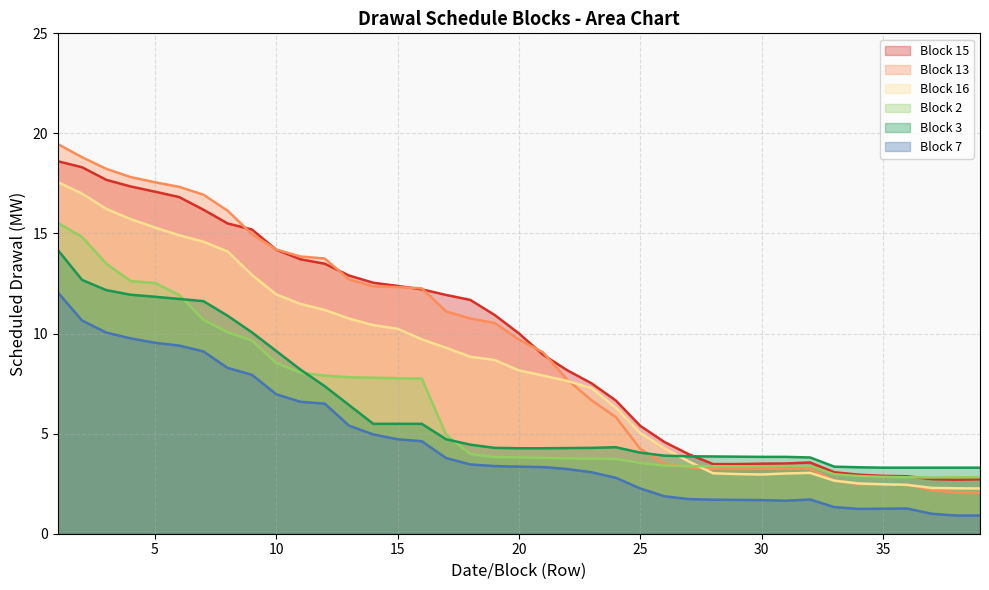

Reading left to right, list all the values displayed in this chart.

Block 3: 1=14.2	2=12.7	3=12.2	4=11.9	5=11.8	6=11.7	7=11.6	8=10.9	9=10.1	10=9.1	11=8.2	12=7.4	13=6.4	14=5.5	15=5.5	16=5.5	17=4.7	18=4.5	19=4.3	20=4.3	21=4.3	22=4.3	23=4.3	24=4.3	25=4.0	26=3.9	27=3.9	28=3.9	29=3.9	30=3.8	31=3.8	32=3.8	33=3.4	34=3.3	35=3.3	36=3.3	37=3.3	38=3.3	39=3.3
Block 7: 1=12.1	2=10.7	3=10.1	4=9.8	5=9.5	6=9.4	7=9.1	8=8.3	9=7.9	10=7.0	11=6.6	12=6.5	13=5.4	14=5.0	15=4.7	16=4.6	17=3.8	18=3.5	19=3.4	20=3.4	21=3.3	22=3.2	23=3.1	24=2.8	25=2.3	26=1.9	27=1.7	28=1.7	29=1.7	30=1.7	31=1.6	32=1.7	33=1.3	34=1.2	35=1.2	36=1.3	37=1.0	38=0.9	39=0.9
Block 13: 1=19.5	2=18.8	3=18.2	4=17.8	5=17.6	6=17.3	7=16.9	8=16.1	9=15.0	10=14.2	11=13.8	12=13.8	13=12.7	14=12.4	15=12.3	16=12.3	17=11.1	18=10.8	19=10.5	20=9.7	21=9.1	22=7.7	23=6.7	24=5.8	25=4.2	26=3.5	27=3.3	28=3.2	29=3.2	30=3.2	31=3.2	32=3.2	33=2.7	34=2.5	35=2.5	36=2.5	37=2.2	38=2.1	39=2.0
Block 15: 1=18.6	2=18.3	3=17.7	4=17.4	5=17.1	6=16.8	7=16.2	8=15.5	9=15.2	10=14.2	11=13.7	12=13.5	13=12.9	14=12.5	15=12.4	16=12.2	17=11.9	18=11.7	19=10.9	20=10.0	21=8.9	22=8.2	23=7.5	24=6.7	25=5.4	26=4.6	27=4.0	28=3.5	29=3.5	30=3.5	31=3.5	32=3.6	33=3.1	34=3.0	35=2.9	36=2.9	37=2.7	38=2.7	39=2.7
Block 16: 1=17.6	2=17.0	3=16.2	4=15.7	5=15.3	6=14.9	7=14.6	8=14.1	9=12.9	10=12.0	11=11.5	12=11.2	13=10.8	14=10.4	15=10.2	16=9.7	17=9.3	18=8.8	19=8.7	20=8.2	21=7.9	22=7.6	23=7.3	24=6.3	25=5.0	26=4.3	27=3.6	28=3.0	29=3.0	30=3.0	31=3.0	32=3.0	33=2.6	34=2.5	35=2.5	36=2.4	37=2.3	38=2.3	39=2.3
Block 2: 1=15.5	2=14.8	3=13.5	4=12.6	5=12.5	6=11.9	7=10.7	8=10.1	9=9.7	10=8.5	11=8.1	12=7.9	13=7.8	14=7.8	15=7.8	16=7.8	17=5.0	18=4.0	19=3.8	20=3.8	21=3.8	22=3.8	23=3.8	24=3.7	25=3.5	26=3.4	27=3.4	28=3.4	29=3.4	30=3.4	31=3.4	32=3.4	33=3.0	34=2.9	35=2.8	36=2.8	37=2.8	38=2.8	39=2.8